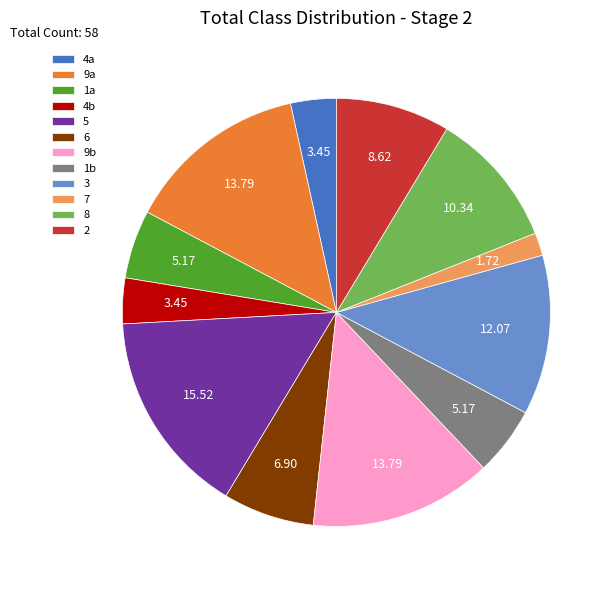

How many slices are in this pie chart?

12